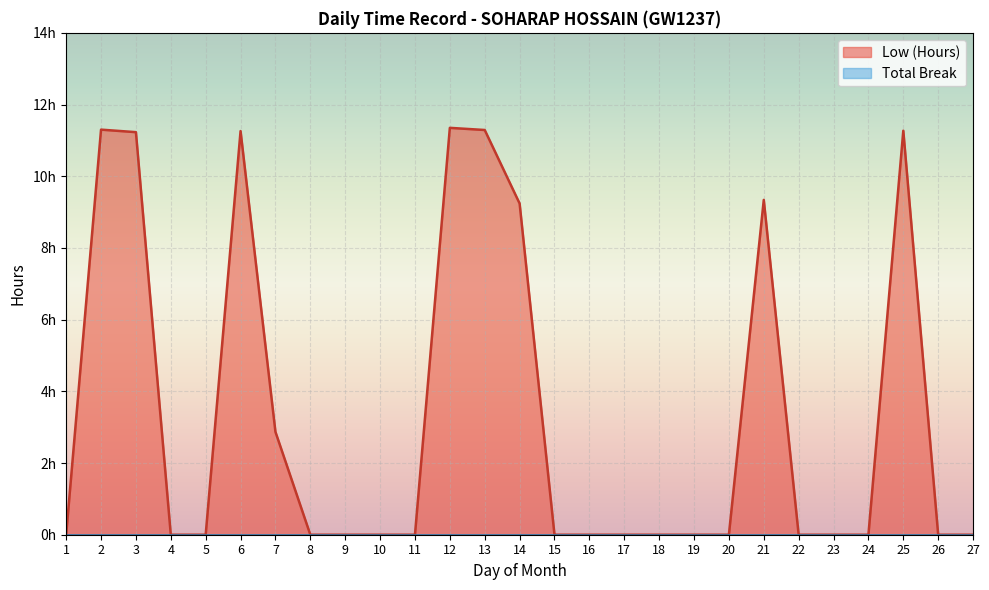

Reading left to right, list all the values displayed in this chart.

0.0	11.3	11.2	0.0	0.0	11.3	2.9	0.0	0.0	0.0	0.0	11.3	11.3	9.2	0.0	0.0	0.0	0.0	0.0	0.0	9.3	0.0	0.0	0.0	11.3	0.0	0.0